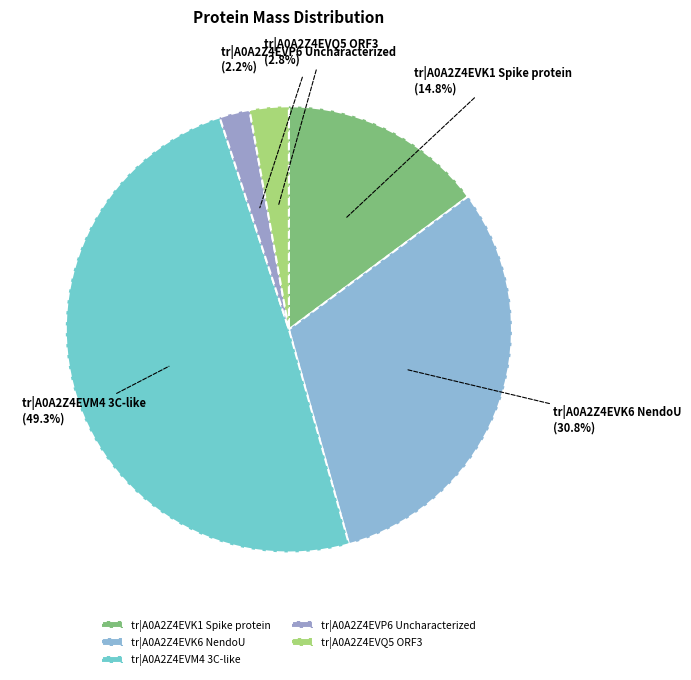

Count the number of slices in the pie.

5